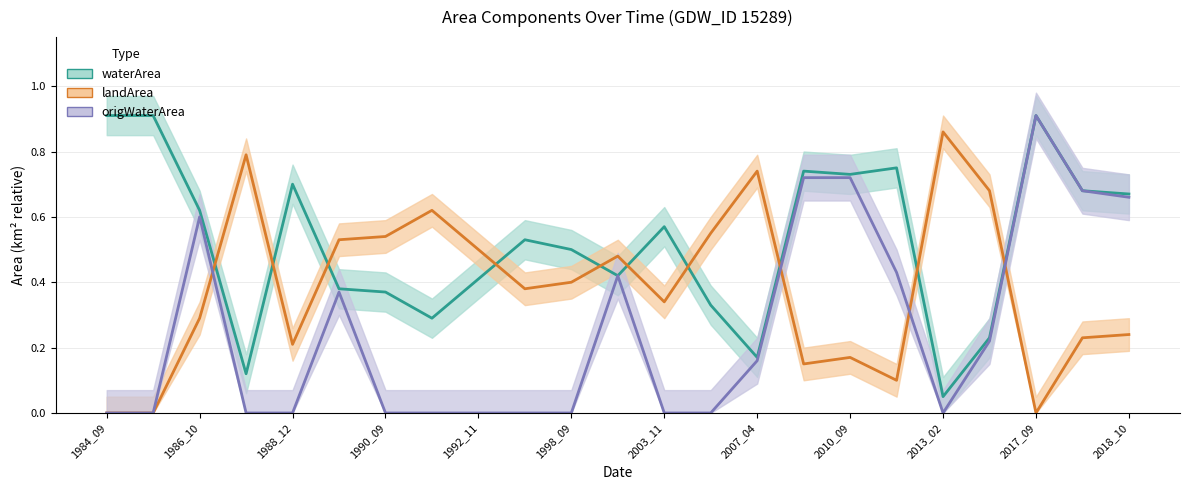

Reading right to left, transcribe all the data shown in this chart.

waterArea: 0.7	0.7	0.9	0.2	0.1	0.8	0.7	0.7	0.2	0.3	0.6	0.4	0.5	0.5	0.4	0.3	0.4	0.4	0.7	0.1	0.6	0.9	0.9
landArea: 0.2	0.2	0.0	0.7	0.9	0.1	0.2	0.1	0.7	0.6	0.3	0.5	0.4	0.4	0.5	0.6	0.5	0.5	0.2	0.8	0.3	0.0	0.0
origWaterArea: 0.7	0.7	0.9	0.2	0.0	0.4	0.7	0.7	0.2	0.0	0.0	0.4	0.0	0.0	0.0	0.0	0.0	0.4	0.0	0.0	0.6	0.0	0.0